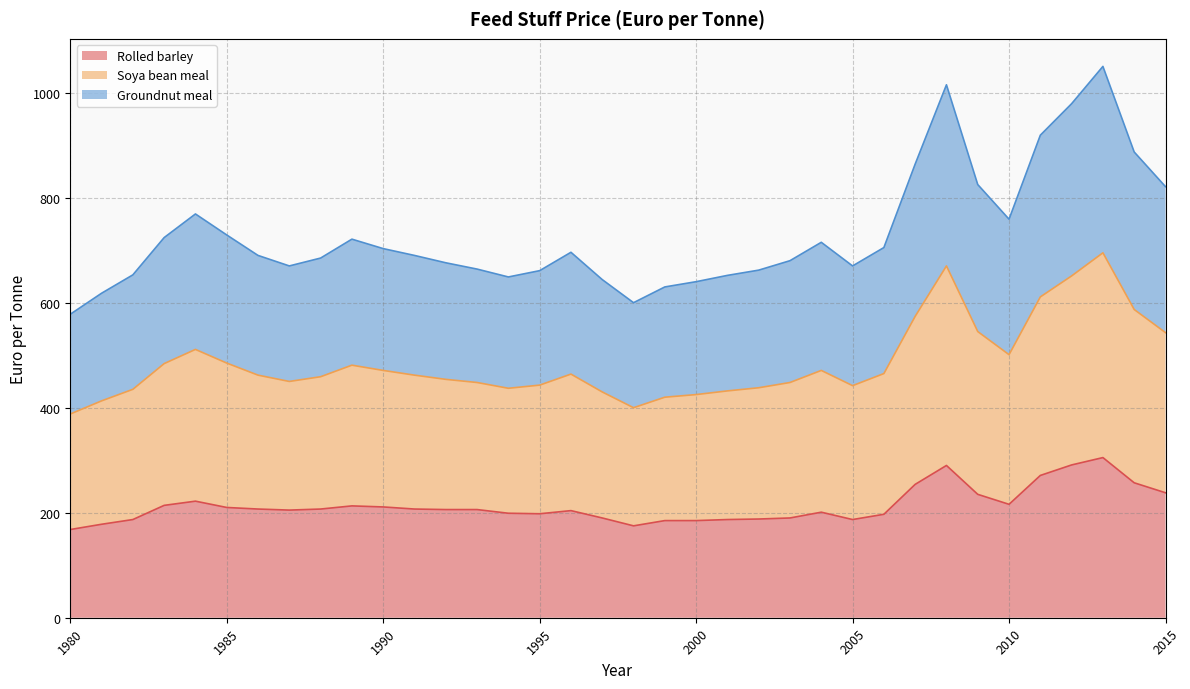

True or false: Soya bean meal and Groundnut meal intersect in this chart.

False